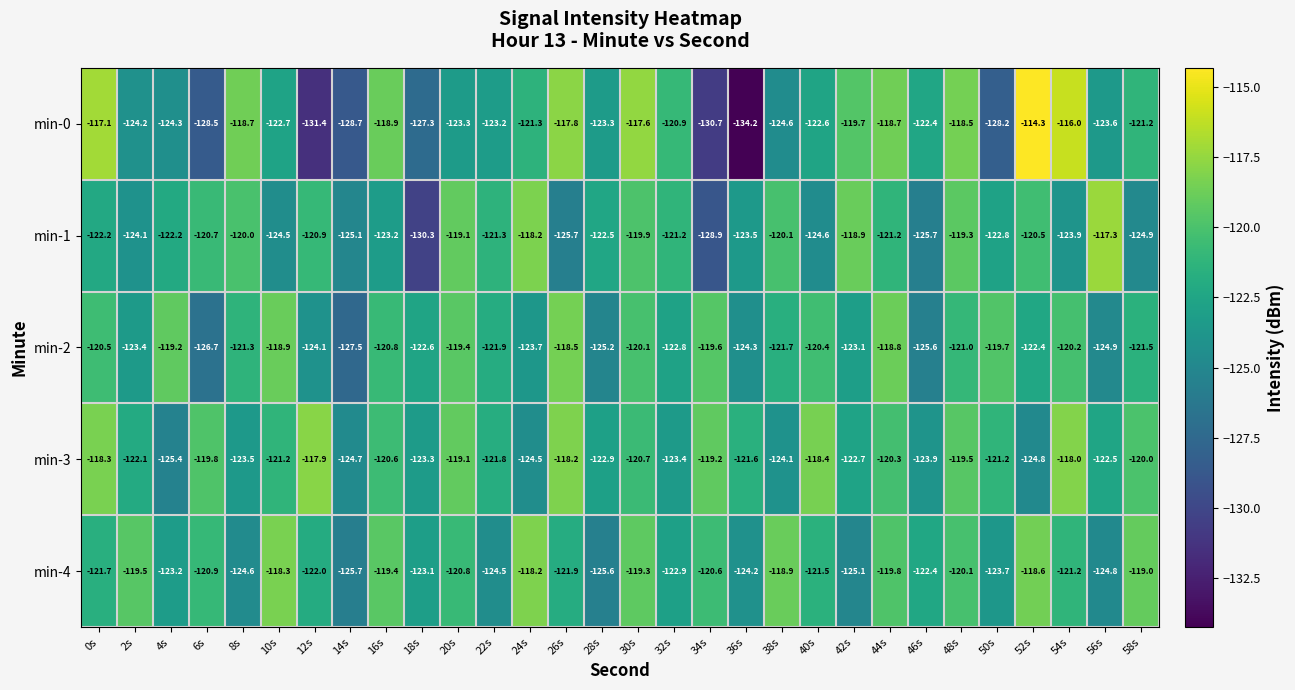

How many values in the min-1 series are below -122?

16